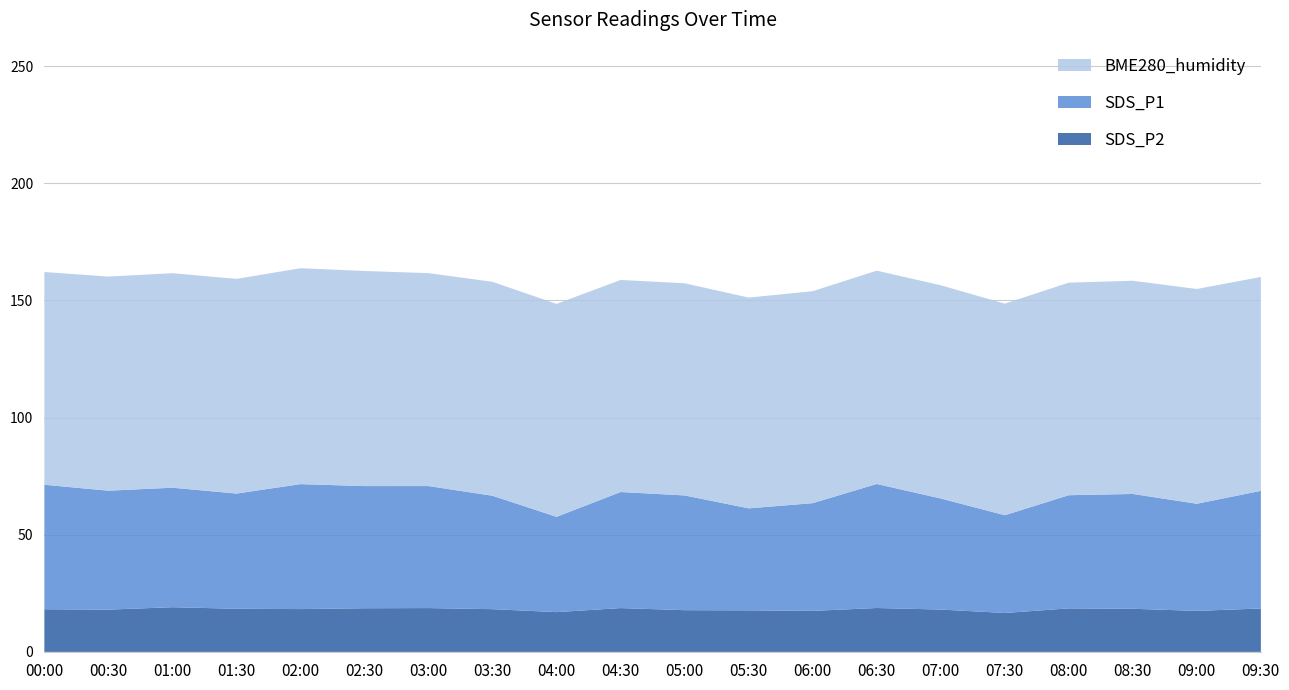

Reading right to left, list all the values displayed in this chart.

SDS_P1: 09:30=50.2	09:00=45.7	08:30=49.0	08:00=48.3	07:30=41.7	07:00=47.4	06:30=52.9	06:00=46.0	05:30=43.5	05:00=49.0	04:30=49.5	04:00=40.7	03:30=48.4	03:00=52.1	02:30=52.1	02:00=53.3	01:30=49.2	01:00=51.0	00:30=50.8	00:00=53.1
SDS_P2: 09:30=18.5	09:00=17.5	08:30=18.4	08:00=18.6	07:30=16.6	07:00=18.1	06:30=18.7	06:00=17.5	05:30=17.7	05:00=17.8	04:30=18.7	04:00=17.0	03:30=18.2	03:00=18.7	02:30=18.6	02:00=18.3	01:30=18.4	01:00=19.1	00:30=18.0	00:00=18.2
BME280_humidity: 09:30=91.3	09:00=91.7	08:30=91.0	08:00=90.7	07:30=90.3	07:00=91.0	06:30=91.0	06:00=90.5	05:30=90.0	05:00=90.5	04:30=90.5	04:00=90.9	03:30=91.3	03:00=90.9	02:30=91.8	02:00=92.1	01:30=91.6	01:00=91.5	00:30=91.4	00:00=90.8